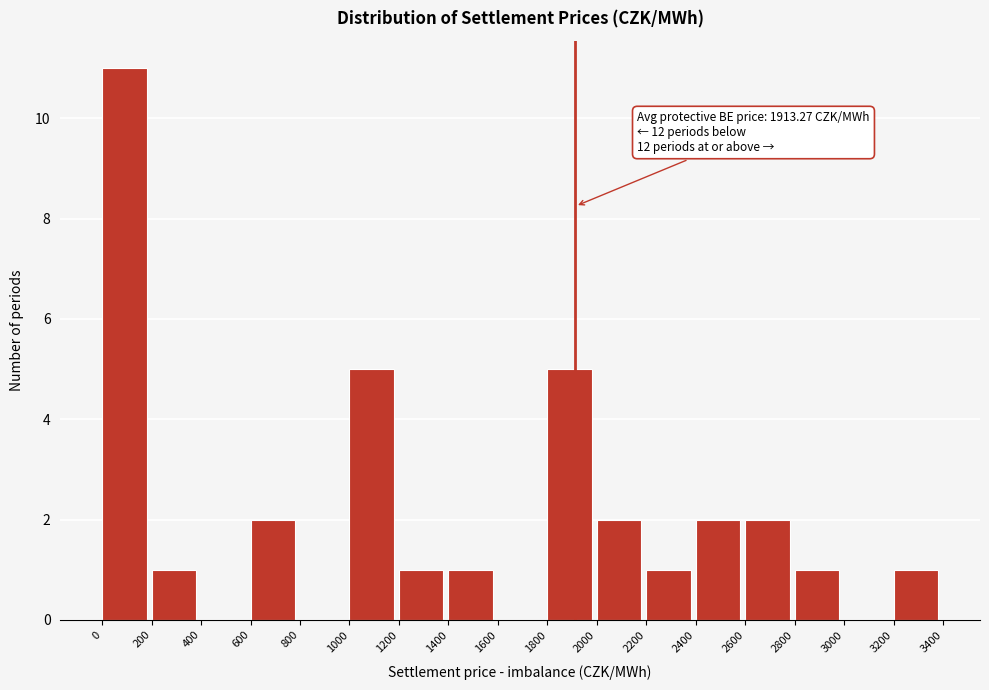

Which range on the x-axis has the tallest bar?

0 to 200